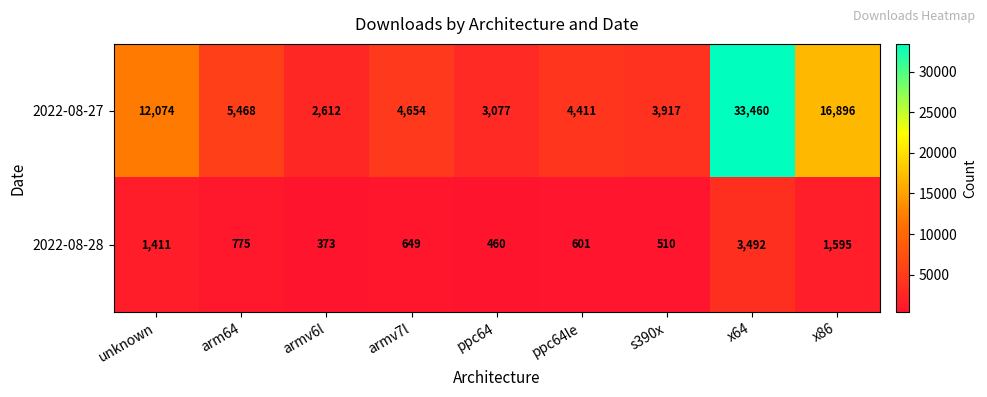

At how many categories does at least one series exceed 1702?

9